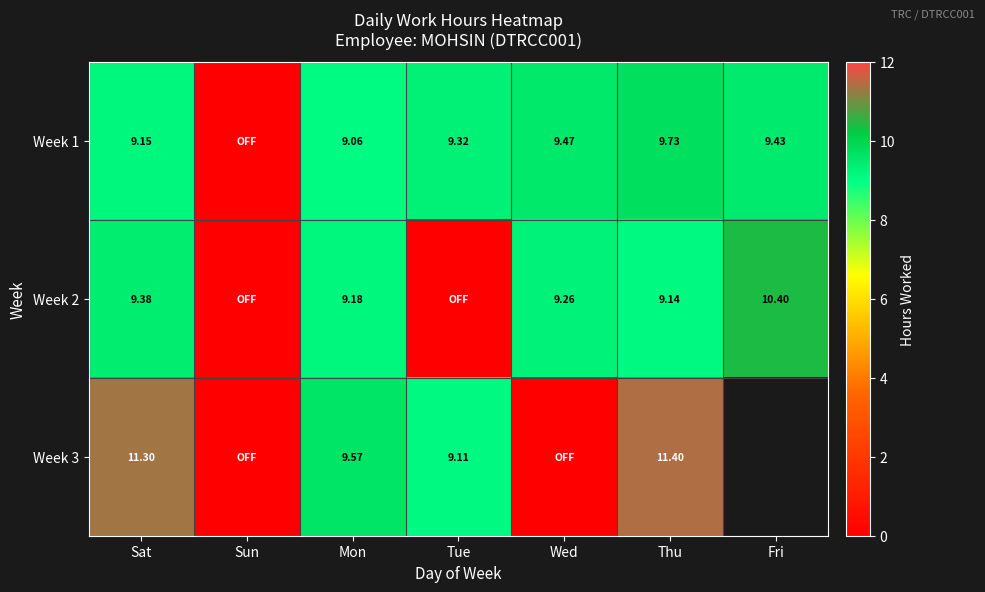

List the series in order of their overall mean, highest first.

Week 1, Week 2, Week 3